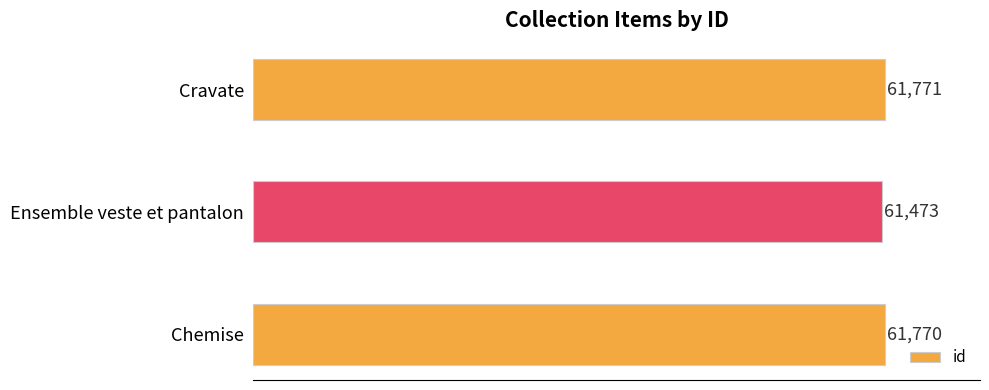

Does the chart contain stacked bars?

No